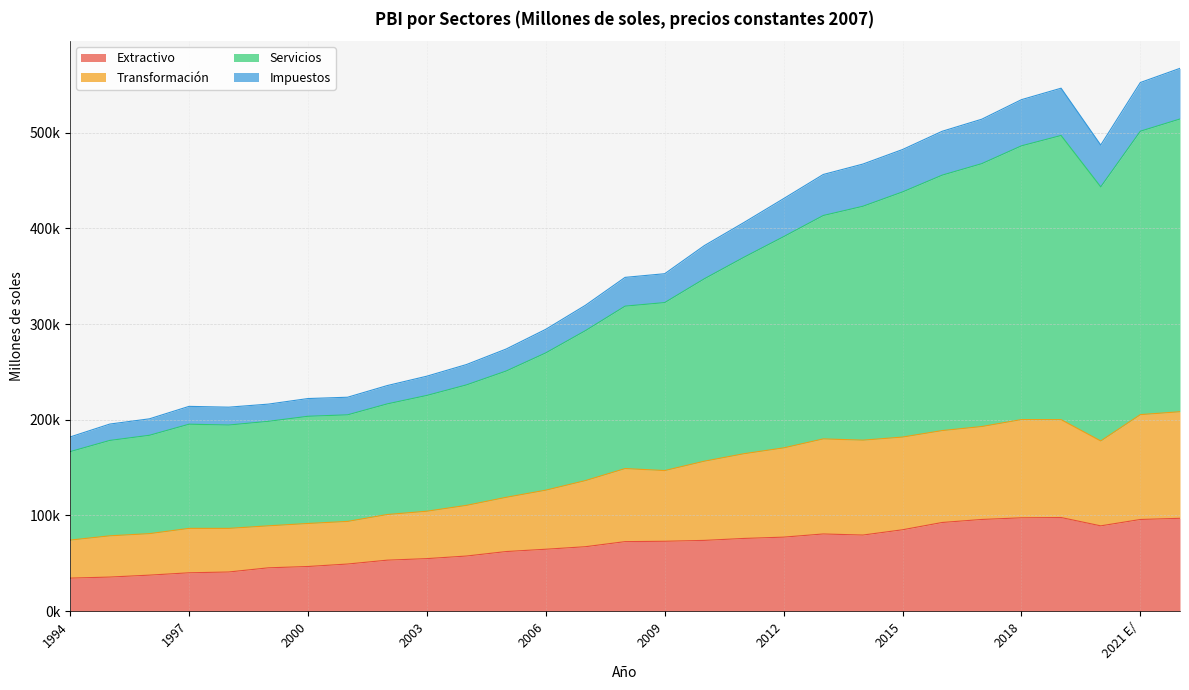

Which series has the largest total across all categories?

Servicios